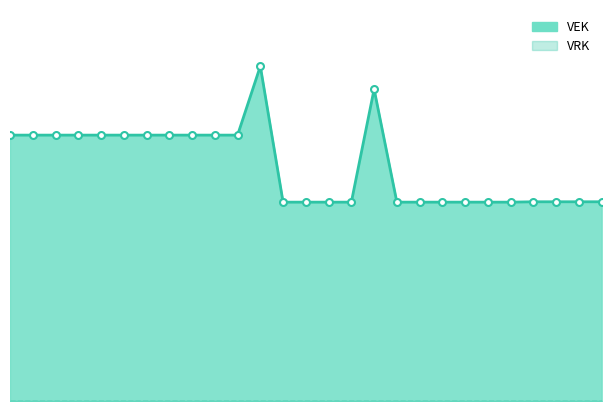

True or false: VEK and VRK intersect in this chart.

False